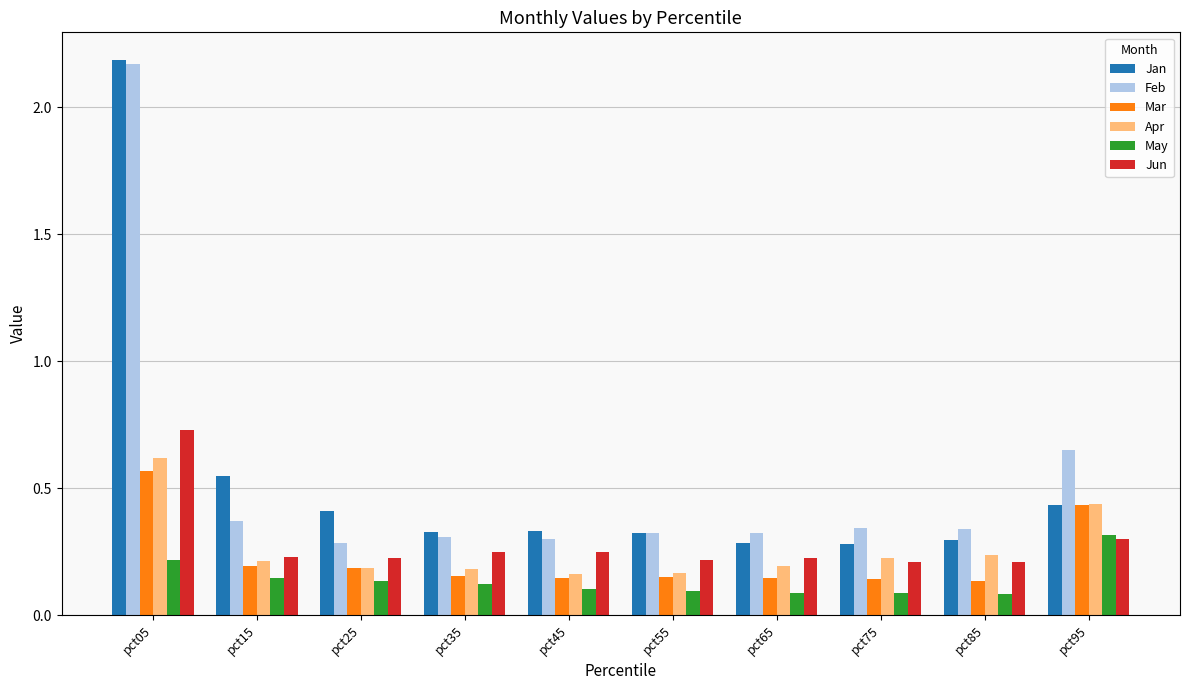

Is the value of Feb at pct75 greater than the value of Apr at pct85?

Yes